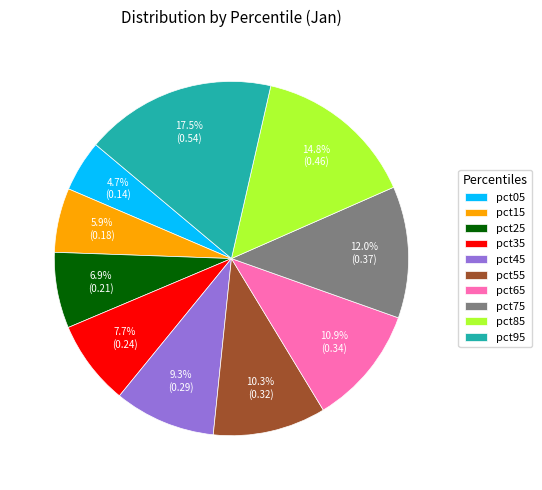

Is the sum of pct15 and pct45 greater than half?

No